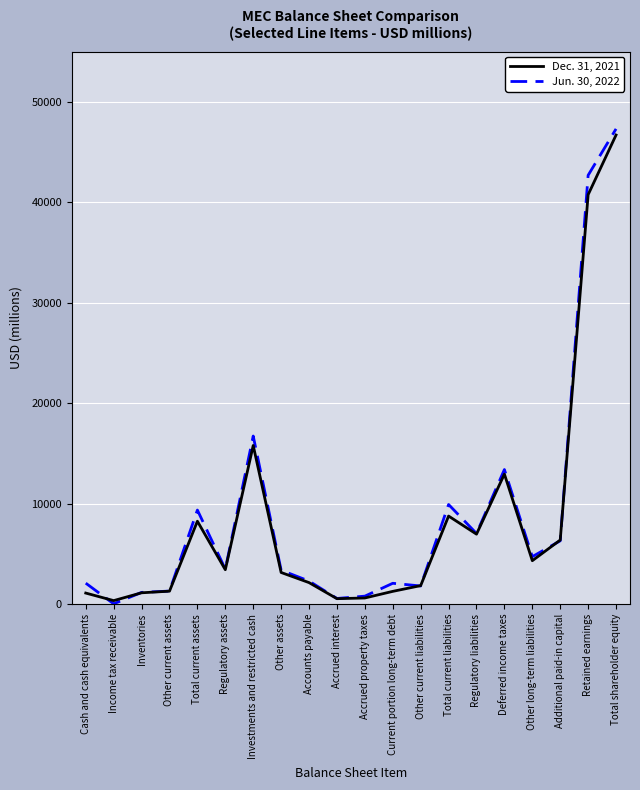

Where is the first local minimum for Jun. 30, 2022?

Income tax receivable